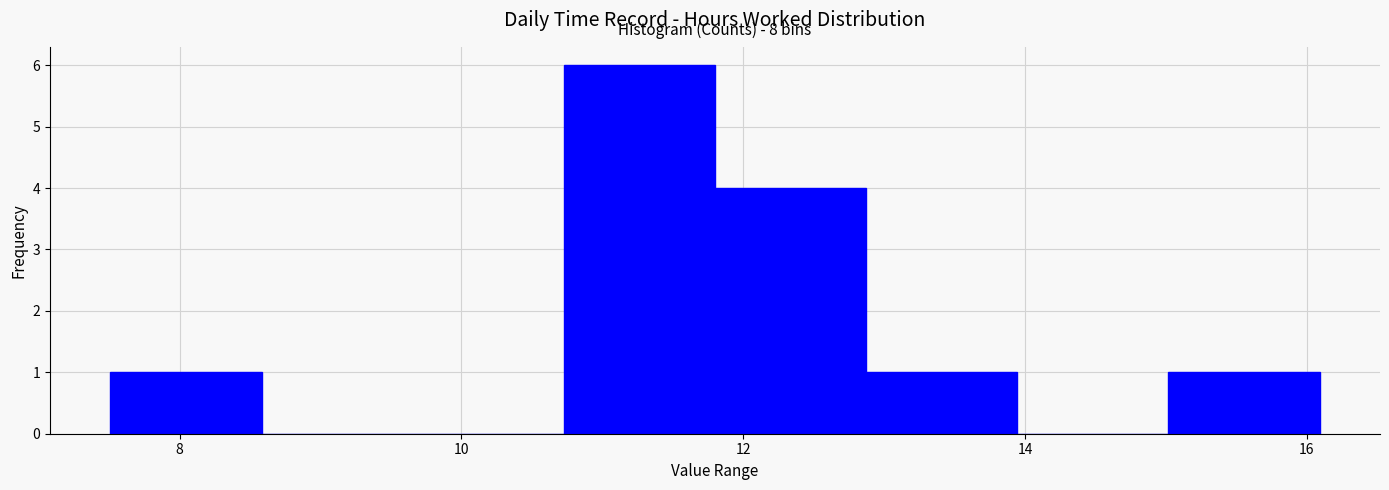

Which range on the x-axis has the tallest bar?

10.8 to 11.8